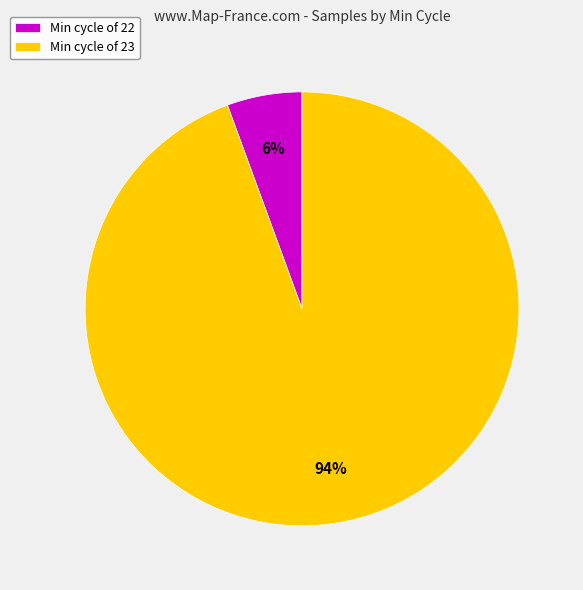

Count the number of slices in the pie.

2